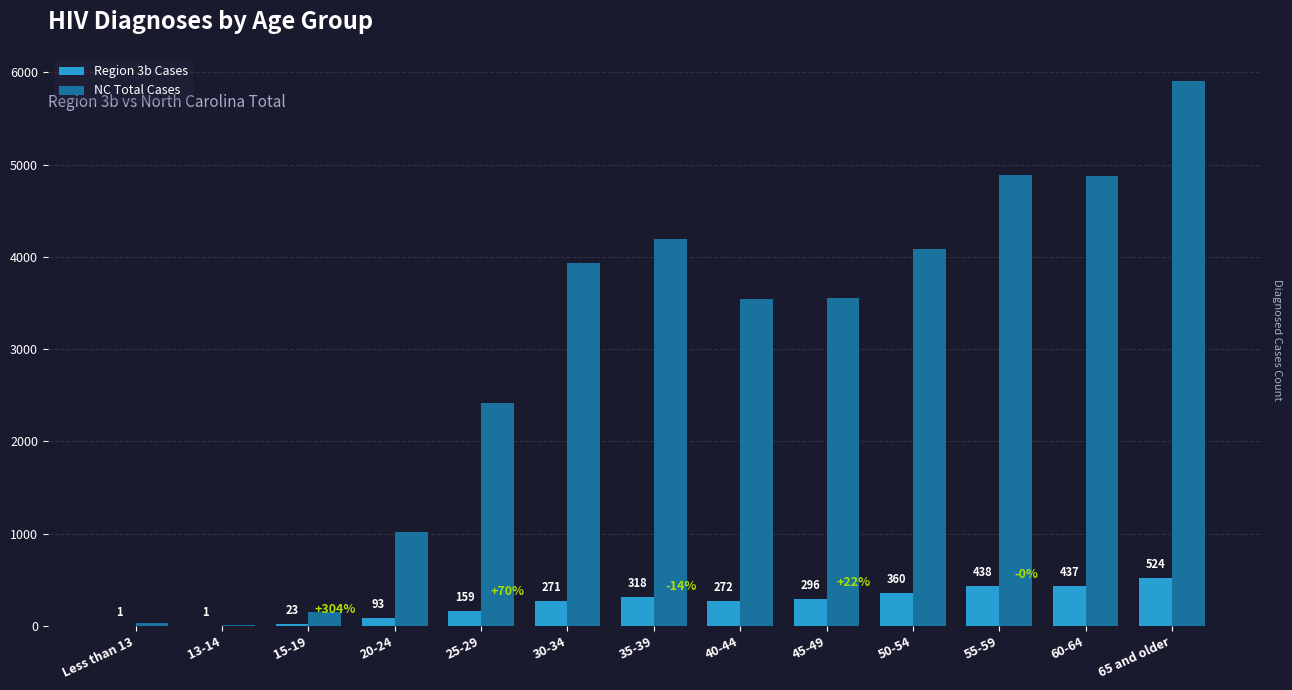

Which series changed the most between 15-19 and 45-49?

NC Total Cases